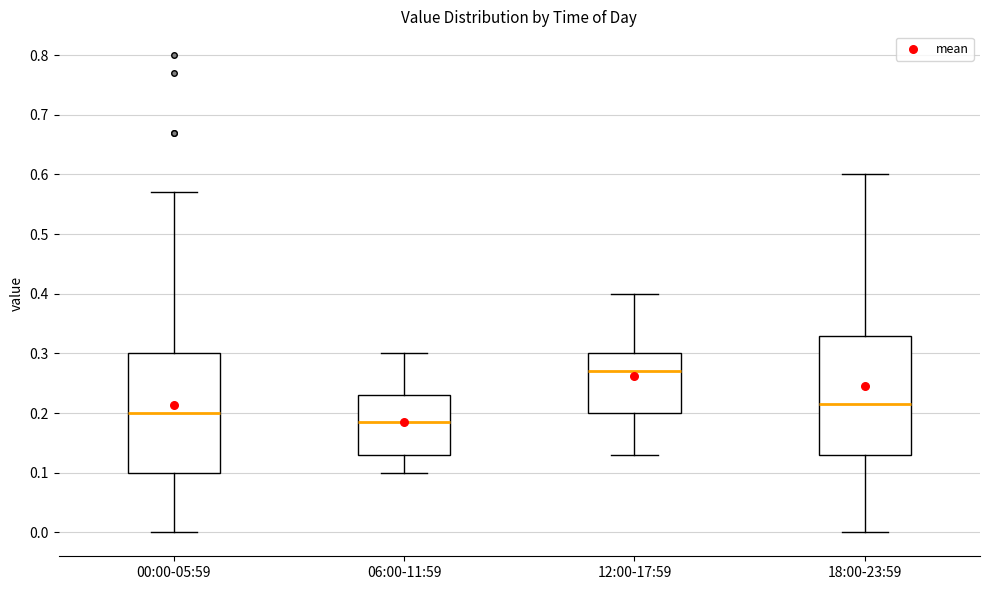

Which box's median line is the highest?

12:00-17:59